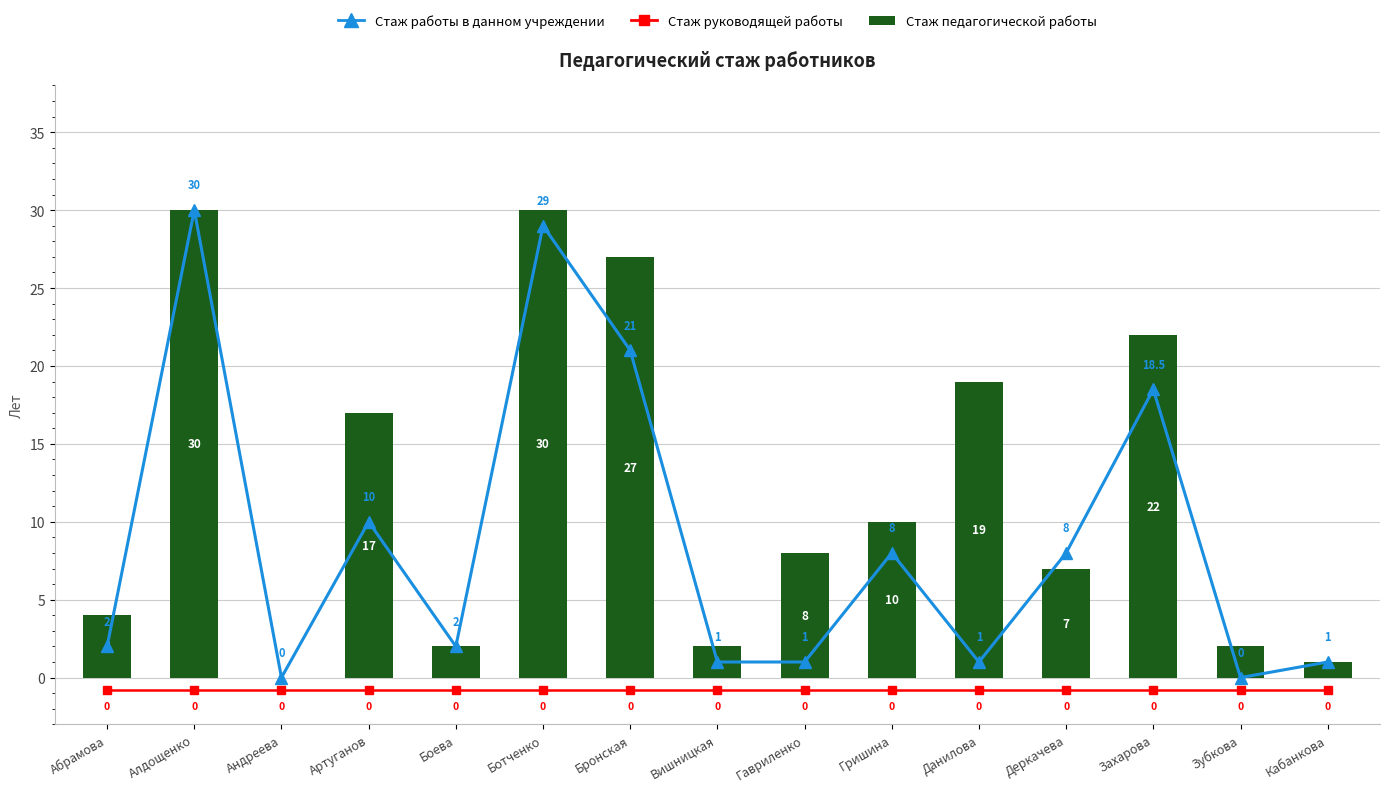

At which label does Стаж работы в данном учреждении reach its minimum?

Андреева